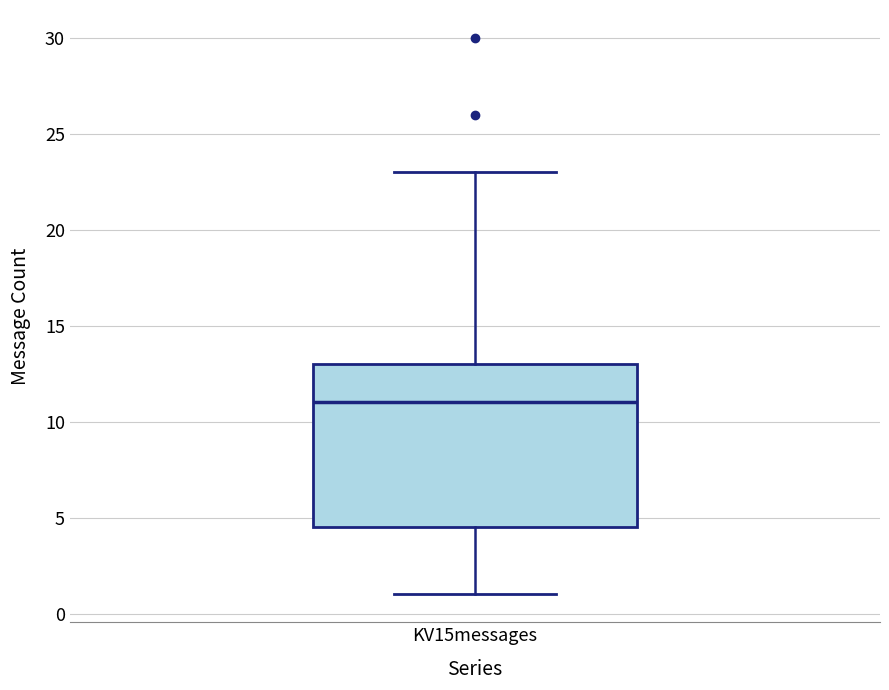

Read this box plot against the y-axis: the position of the median line, the range covered by the box, and the ends of both whiskers. The values are not printed on the chart, so give them approximately, as read against the axis.

median 11.0, box 4.5 to 13.0, whiskers 1.0 to 23.0